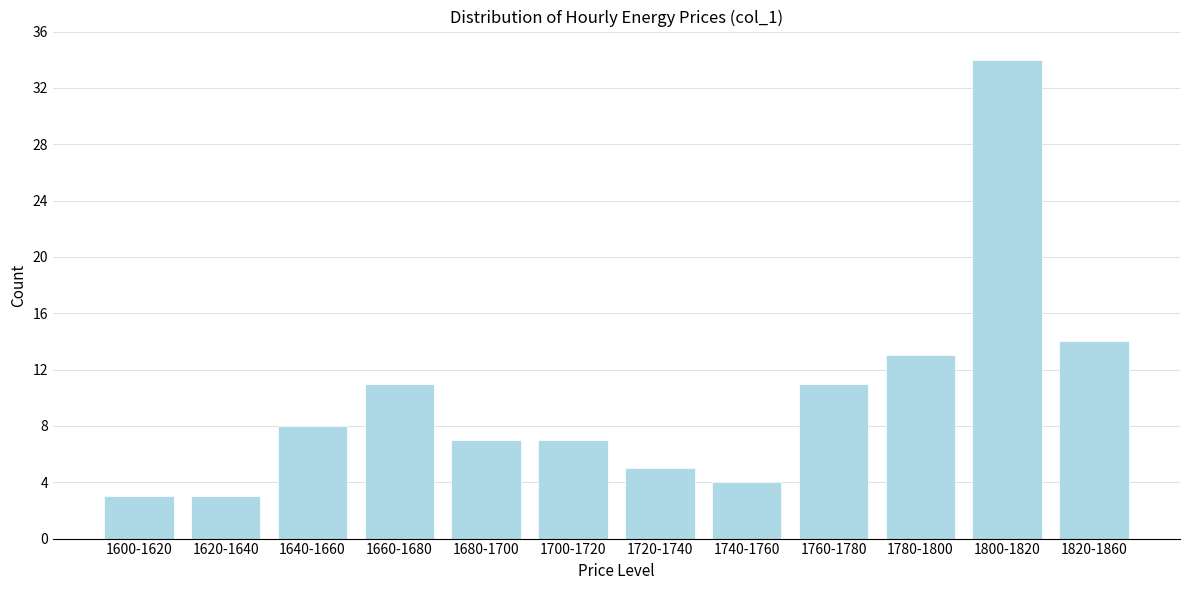

Reading right to left, extract all data points from this chart.

14	34	13	11	4	5	7	7	11	8	3	3